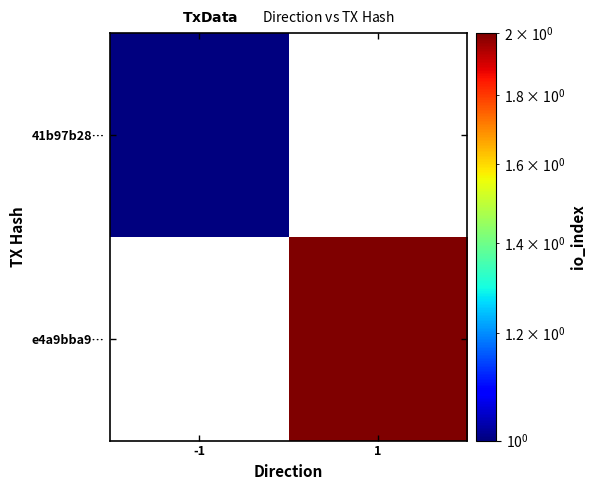

Which category has the lowest value across all series?

-1